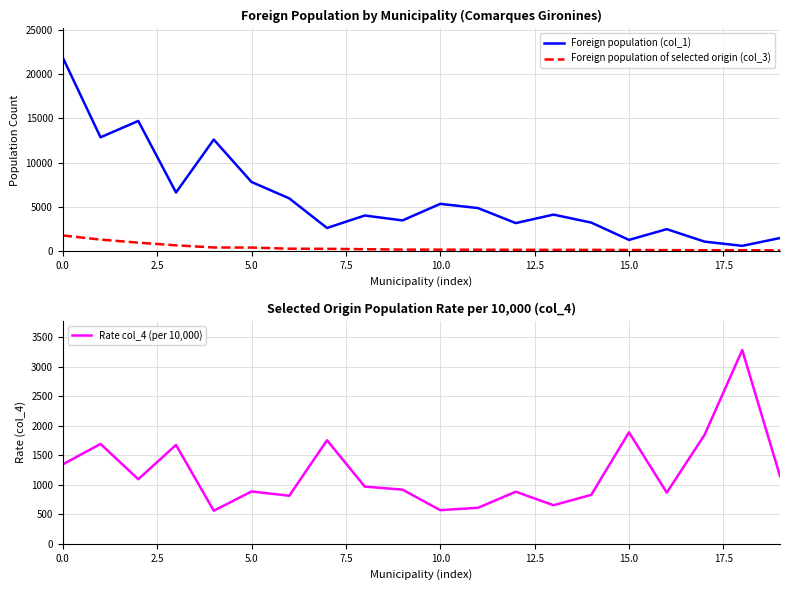

How many values in the Foreign population (col_1) series are below 4142?

10